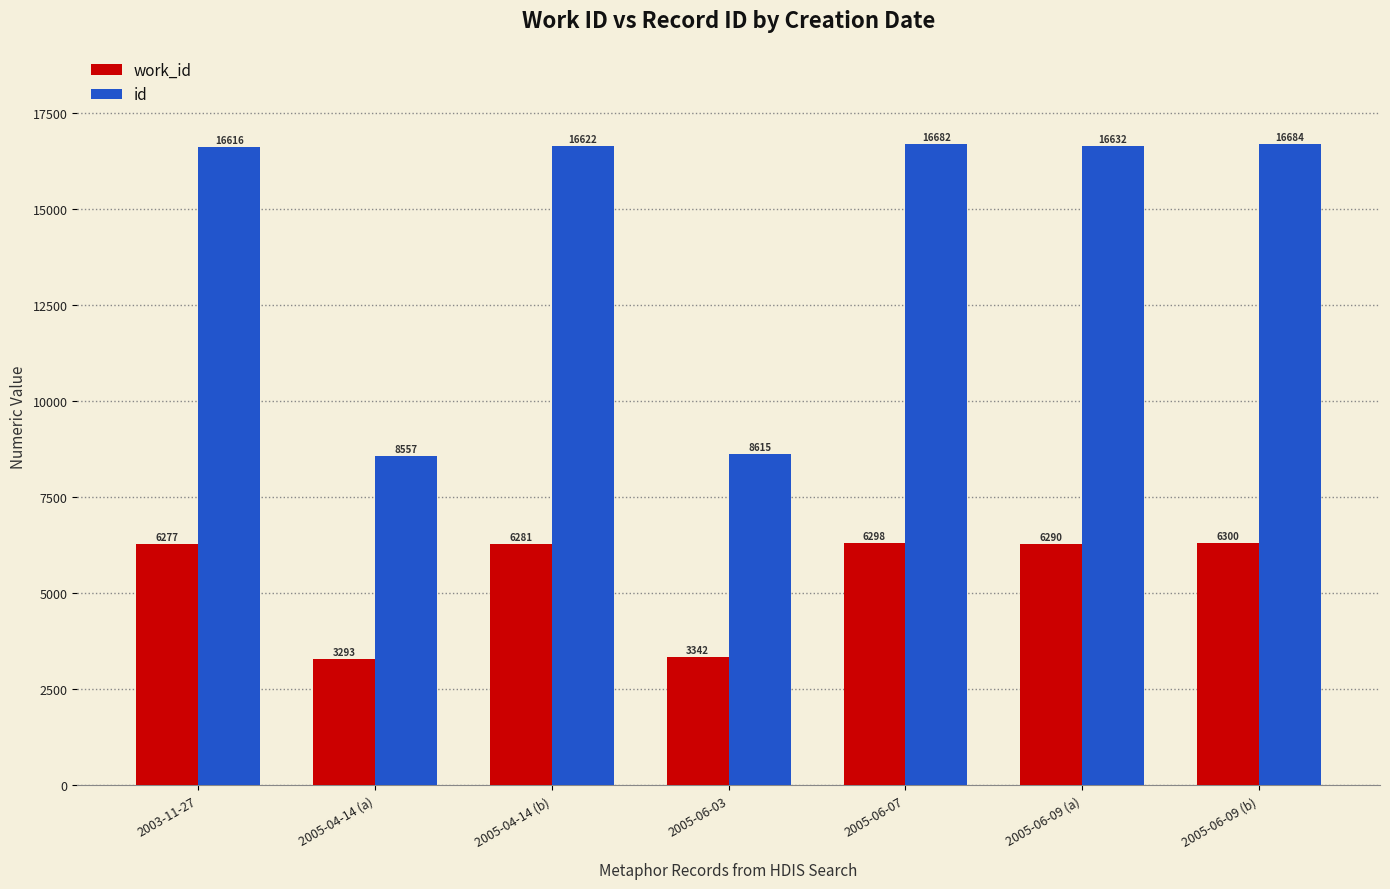

What is the difference between the work_id values at 2005-04-14 (b) and 2005-06-07?

17